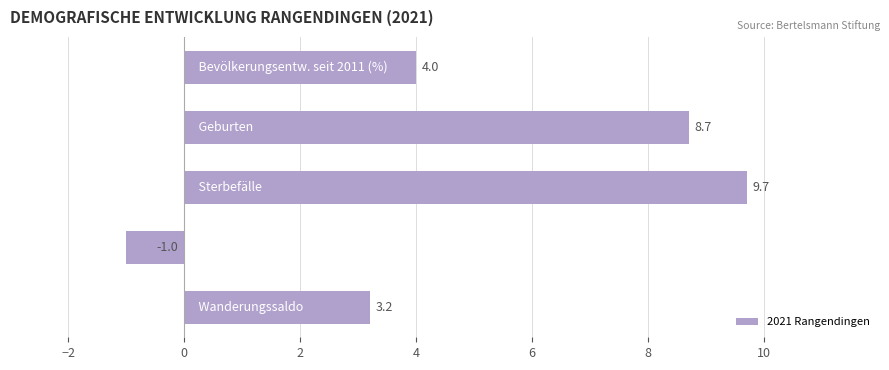

What is the smallest value displayed?

-1.0